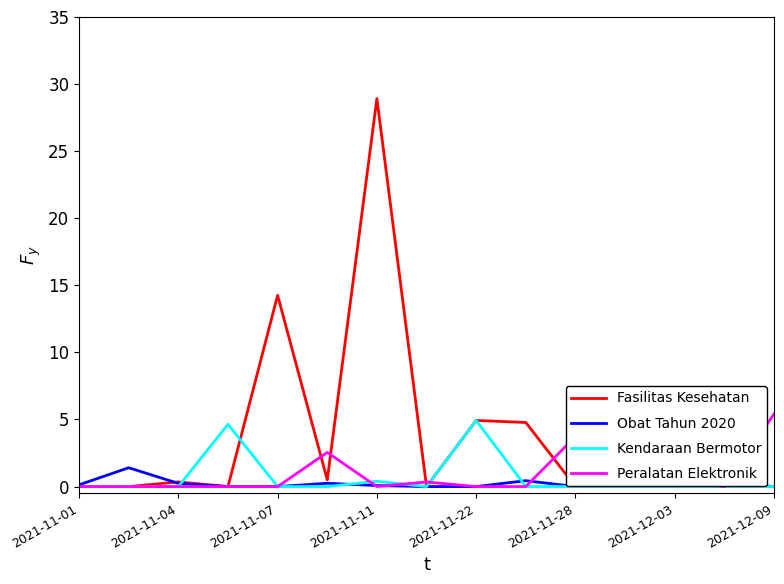

What is the sum of all Peralatan Elektronik values?

13.1